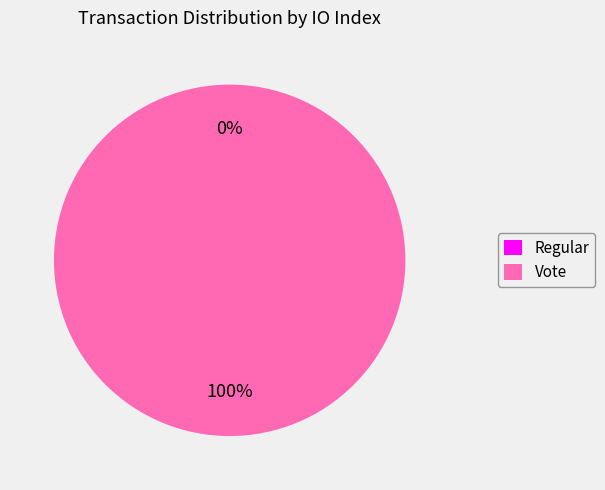

True or false: Vote accounts for 100% of the total.

True